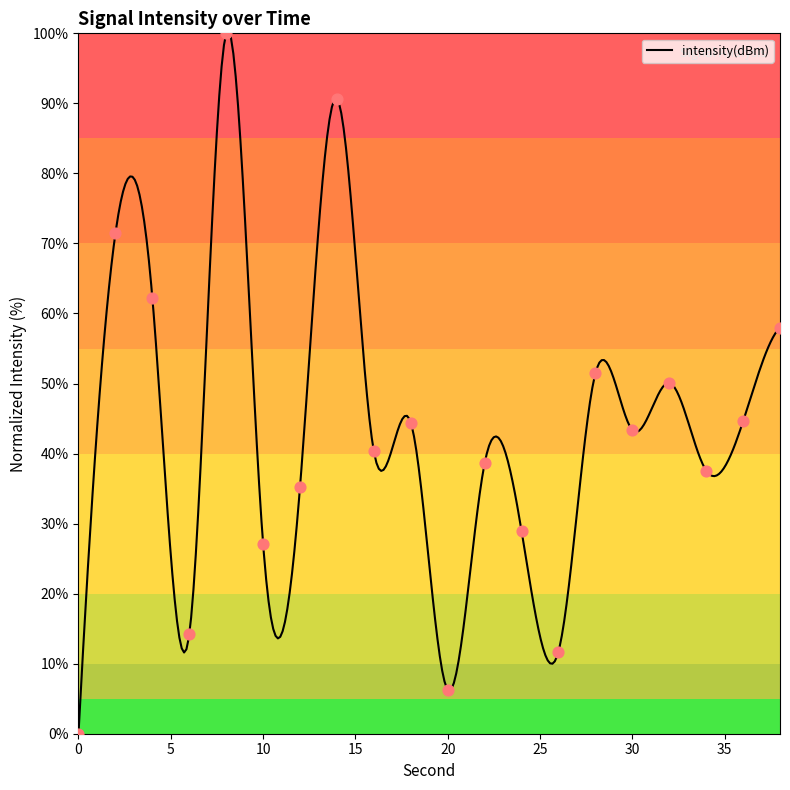

Which has a higher value, 26 or 6?

6